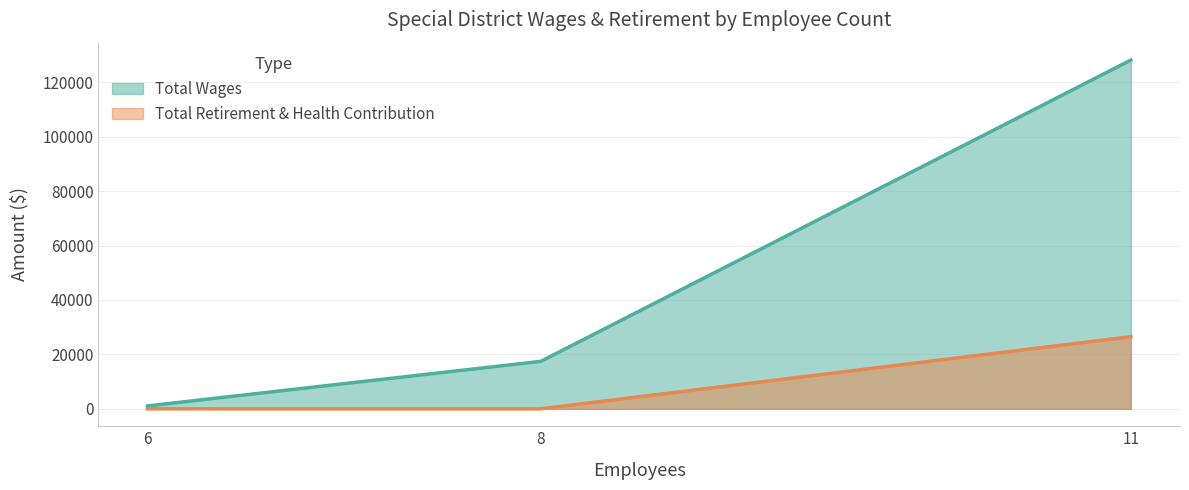

How many Total Wages values are between 1061 and 128134?

3